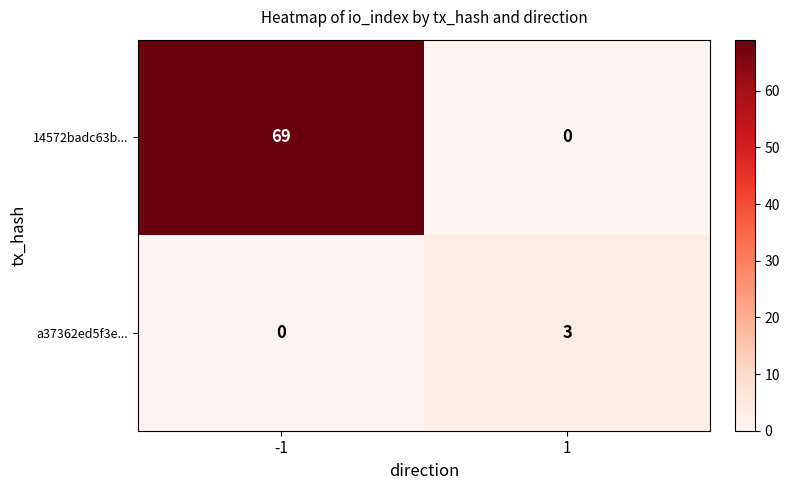

The value of 14572badc63b... at 1 is 0. True or false?

True